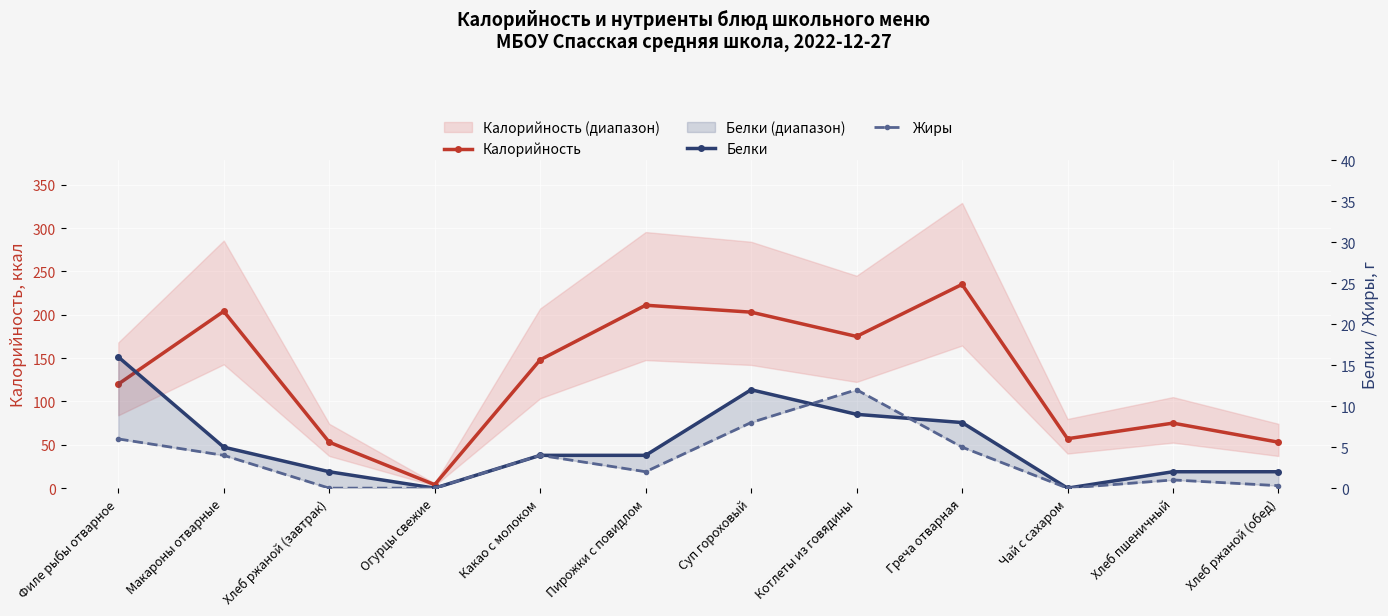

What is the sum of all Жиры values?

42.3